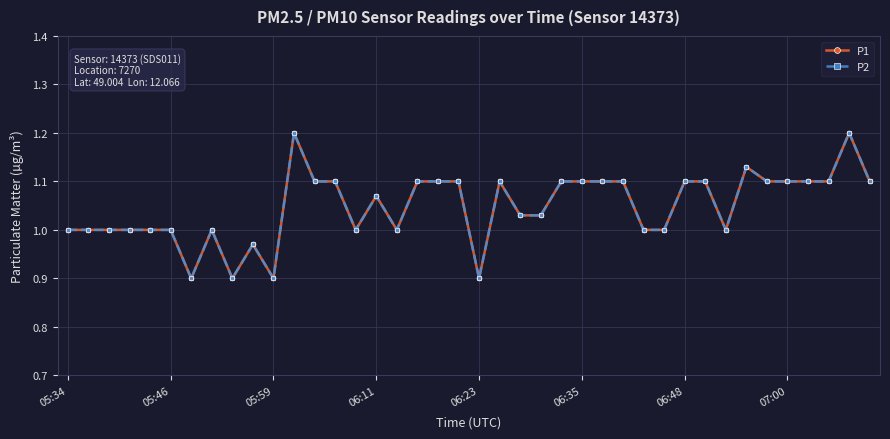

What is the difference between the maximum and second lowest values in the P2 series?

0.3